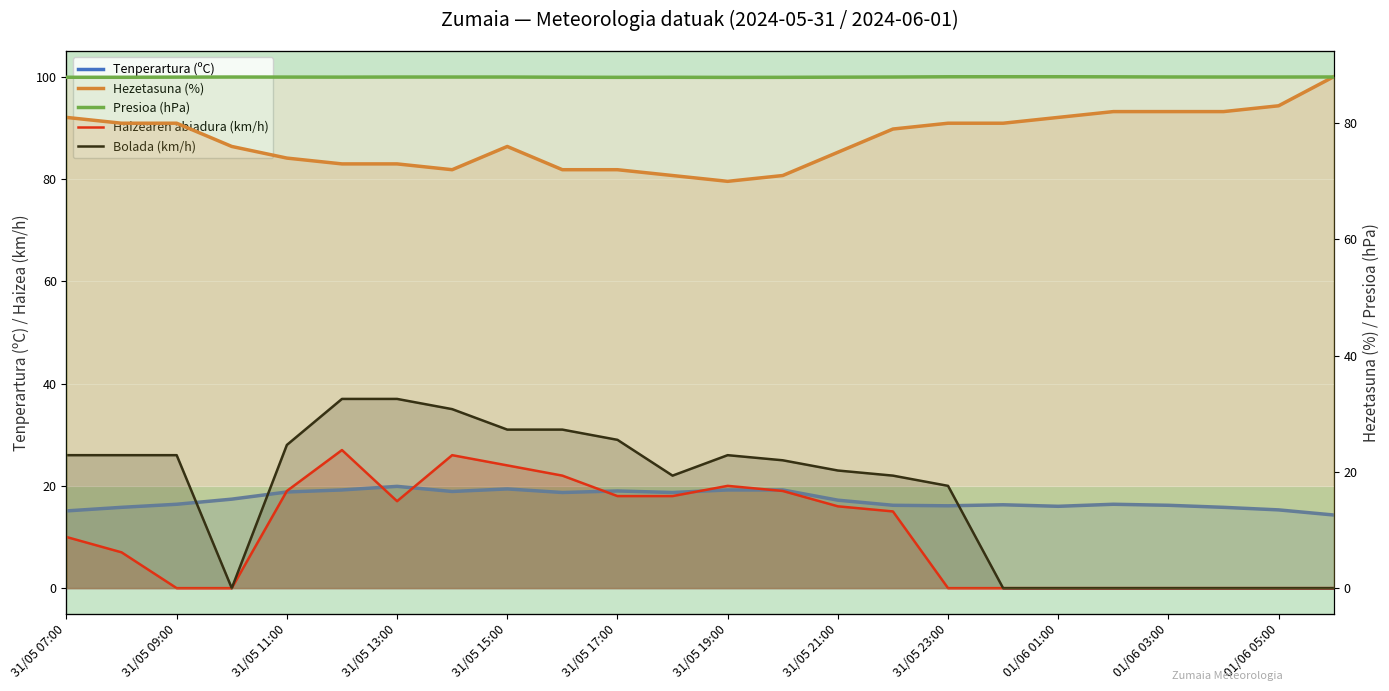

Is it true that Presioa (hPa) equals 430.8 at 13?

False